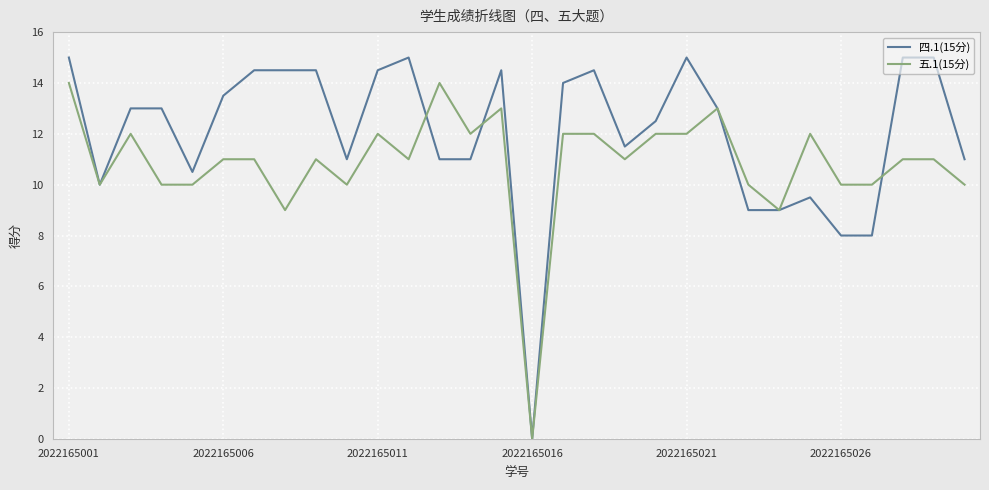

Which series has the widest spread of values?

四.1(15分)